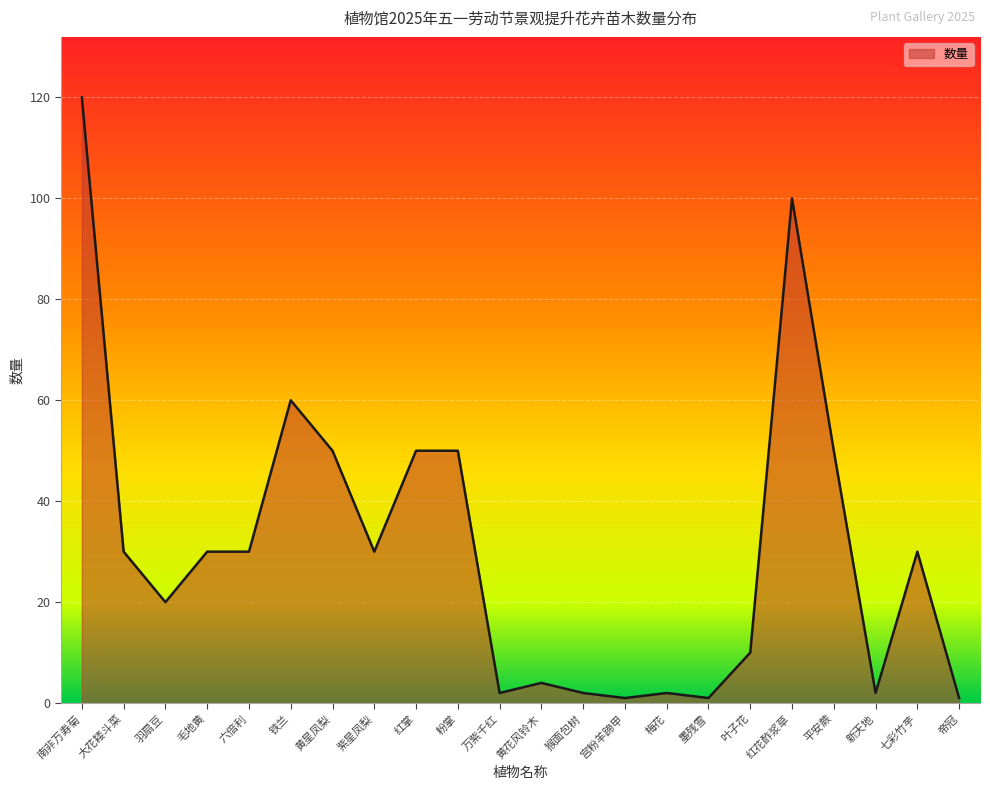

Reading left to right, what are all the values shown in this chart?

南非万寿菊=120	大花耧斗菜=30	羽扇豆=20	毛地黄=30	六倍利=30	铁兰=60	黄星凤梨=50	紫星凤梨=30	红掌=50	粉掌=50	万紫千红=2	黄花风铃木=4	猴面包树=2	宫粉羊蹄甲=1	梅花=2	墨残雪=1	叶子花=10	红花酢浆草=100	平安蕨=50	新天地=2	七彩竹芋=30	帝冠=1